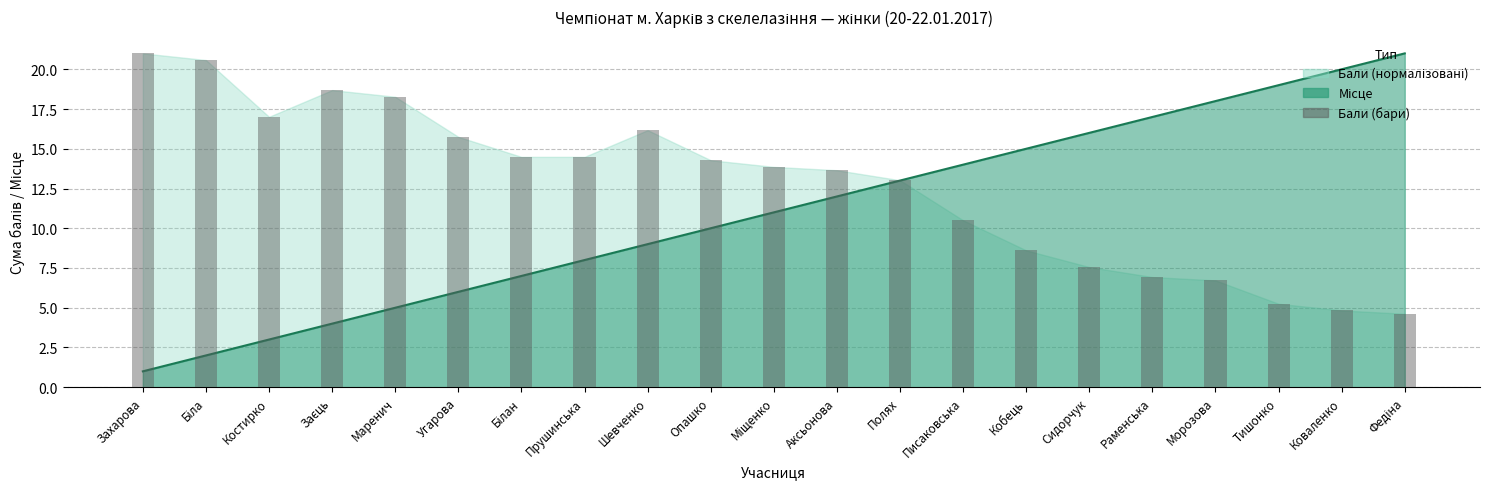

Are the bars grouped side by side (vs. stacked)?

No